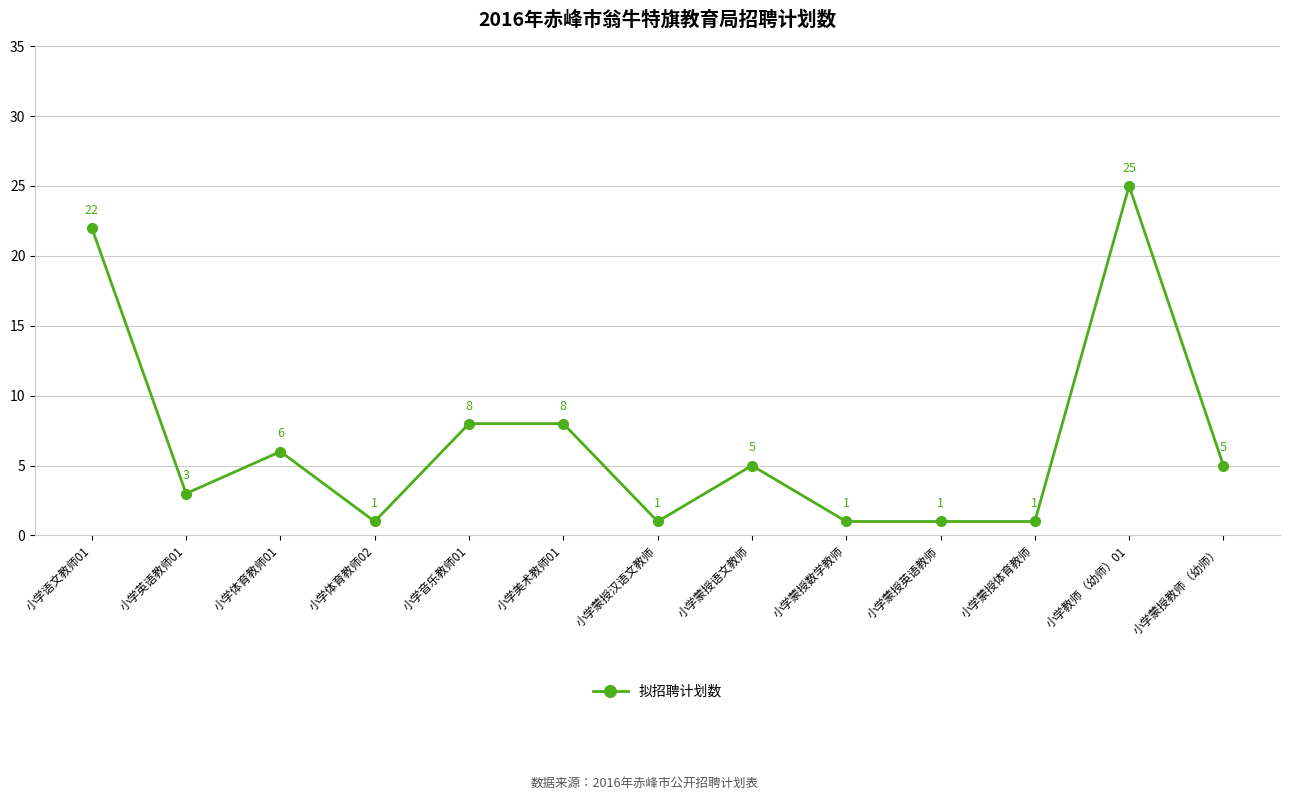

What is the sum of all values?

87